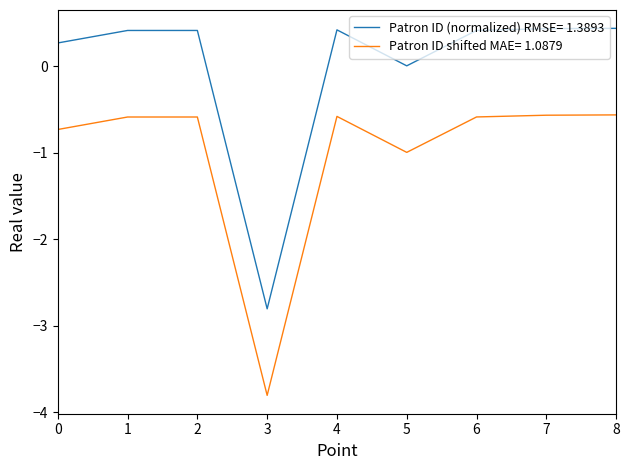

True or false: Patron ID shifted MAE= 1.0879 has a value of -0.6 at 6.

True